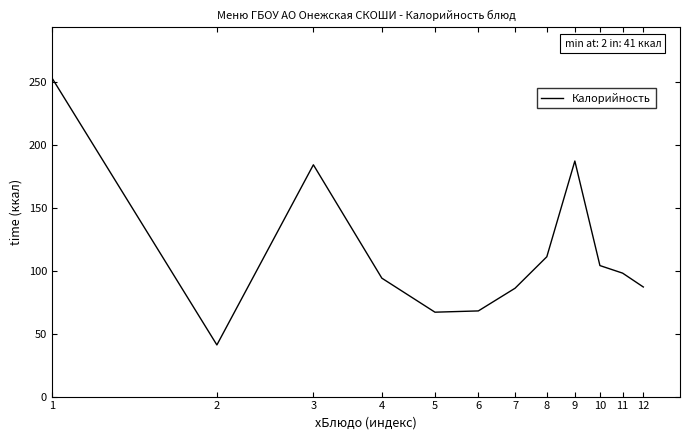

What is the maximum value shown in the chart?

253